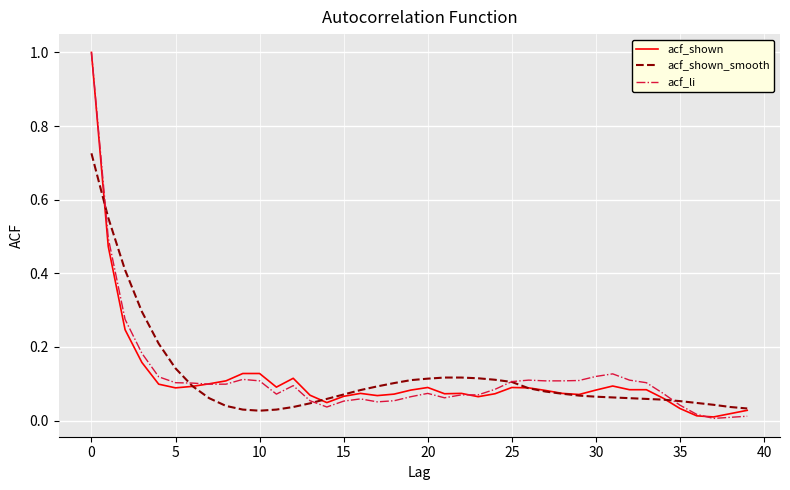

What is the greatest value displayed?

1.0